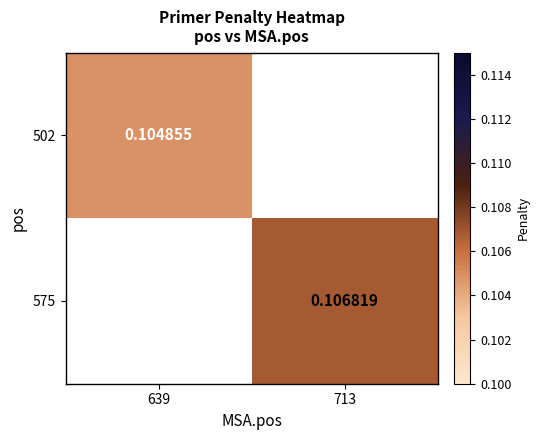

Is the value of 575 at 713 greater than the value of 502 at 639?

Yes